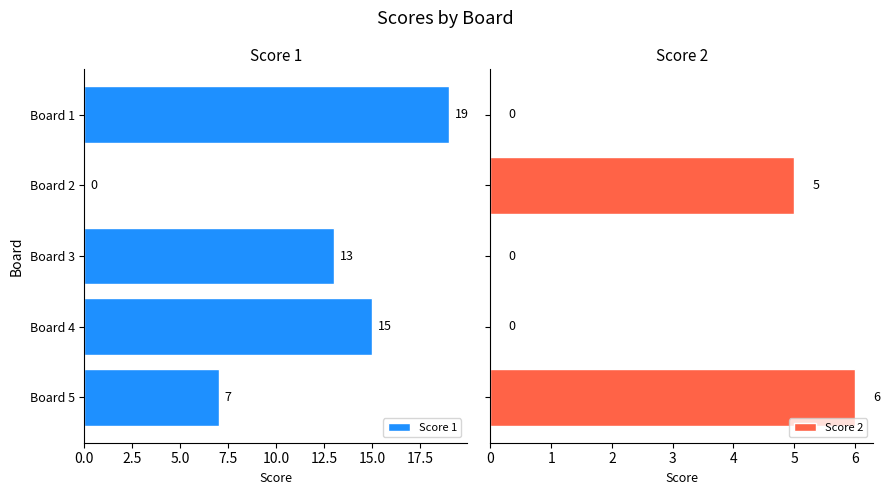

What is the difference between the maximum and minimum values in the Score 1 series?

19